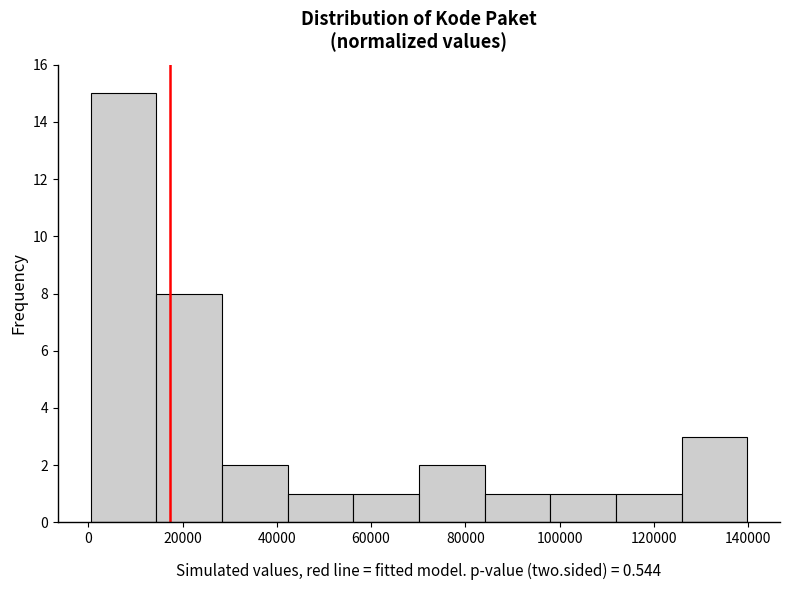

Reading left to right, transcribe this chart: for each bar, give the range it covers on the x-axis and its height. Neither the bar edges nor the heights are printed on the chart, so give them approximately, as read against the axes.

0 to 14000: 15
14000 to 28000: 8
28000 to 42000: 2
42000 to 56000: 1
56000 to 70000: 1
70000 to 84000: 2
84000 to 98000: 1
98000 to 112000: 1
112000 to 126000: 1
126000 to 140000: 3